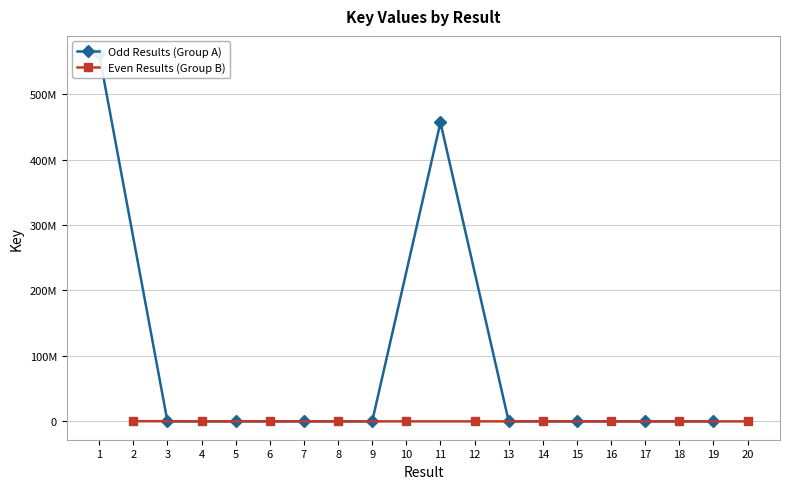

How many intersections are there between Odd Results (Group A) and Even Results (Group B)?

5